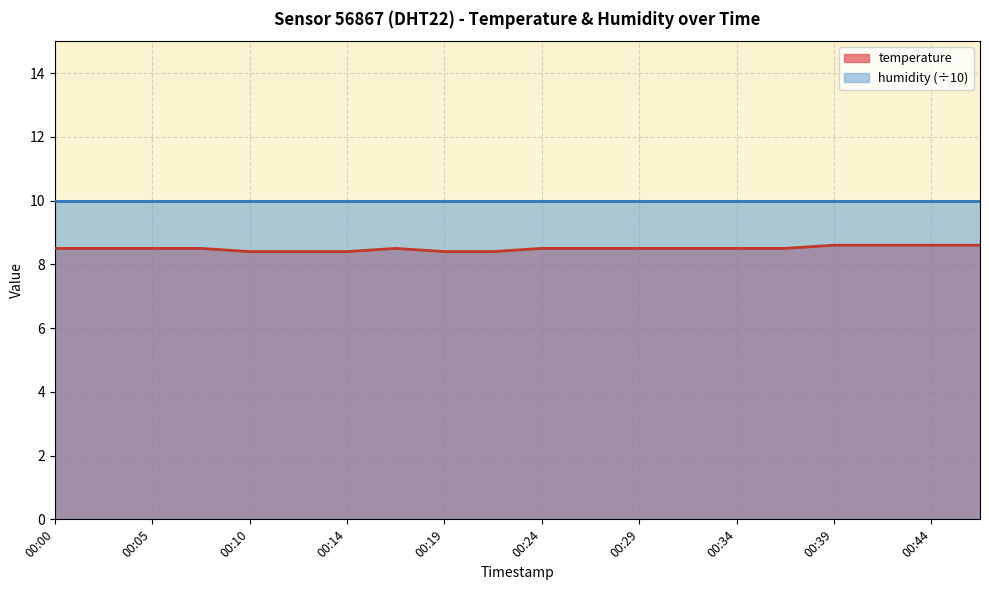

The value at 00:32 is 8.5. True or false?

True